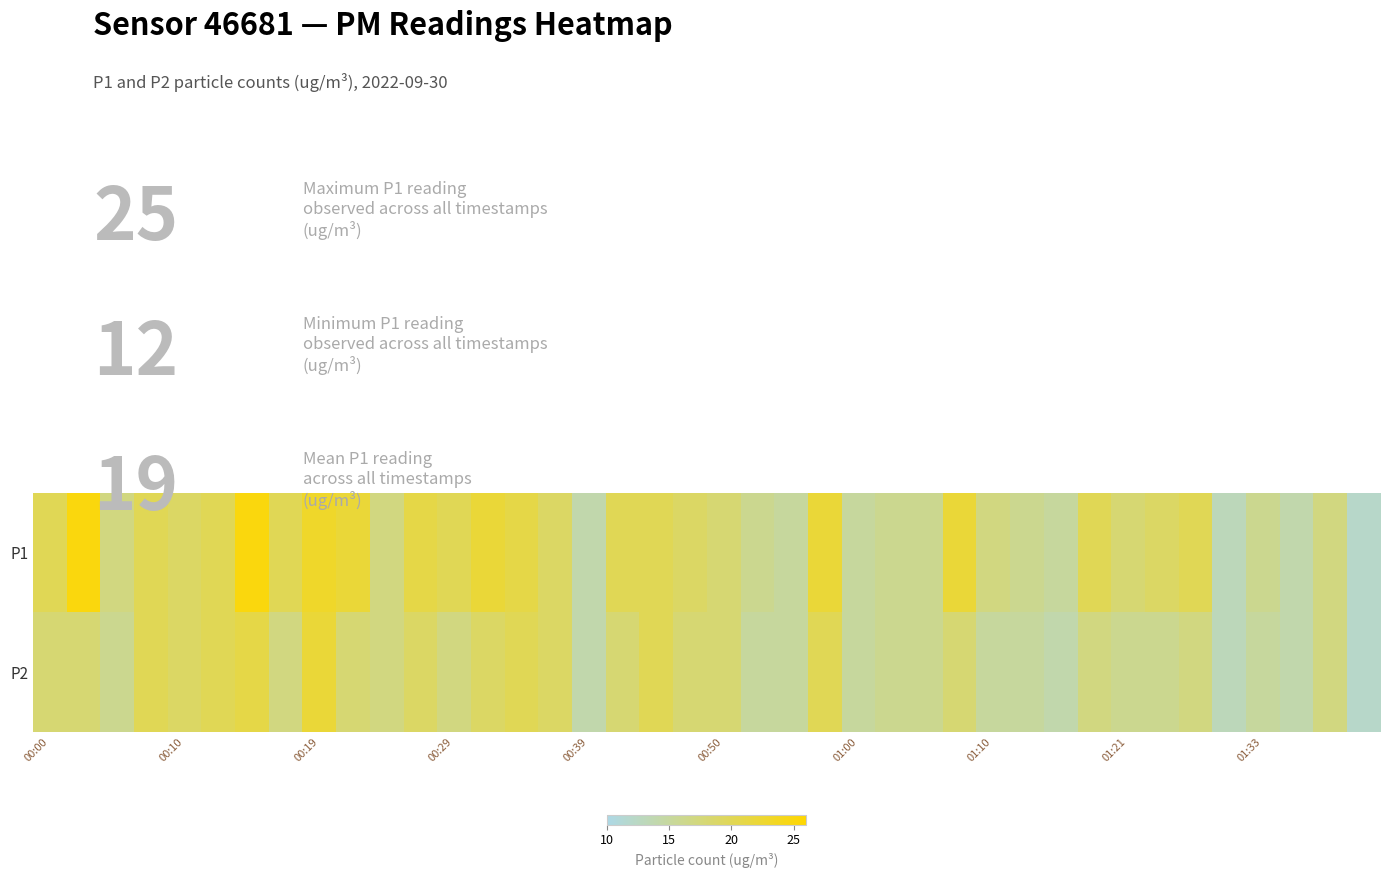

Reading left to right, list all the values displayed in this chart.

P1: 20	25	17	20	19	20	25	20	23	22	17	21	20	22	21	19	14	20	20	19	18	16	15	22	15	16	16	22	17	16	15	20	18	19	20	13	16	14	17	12
P2: 18	18	16	20	19	20	21	17	22	18	17	19	17	19	20	19	14	18	20	18	18	15	15	20	15	16	16	18	15	15	14	17	16	16	17	13	15	14	17	12